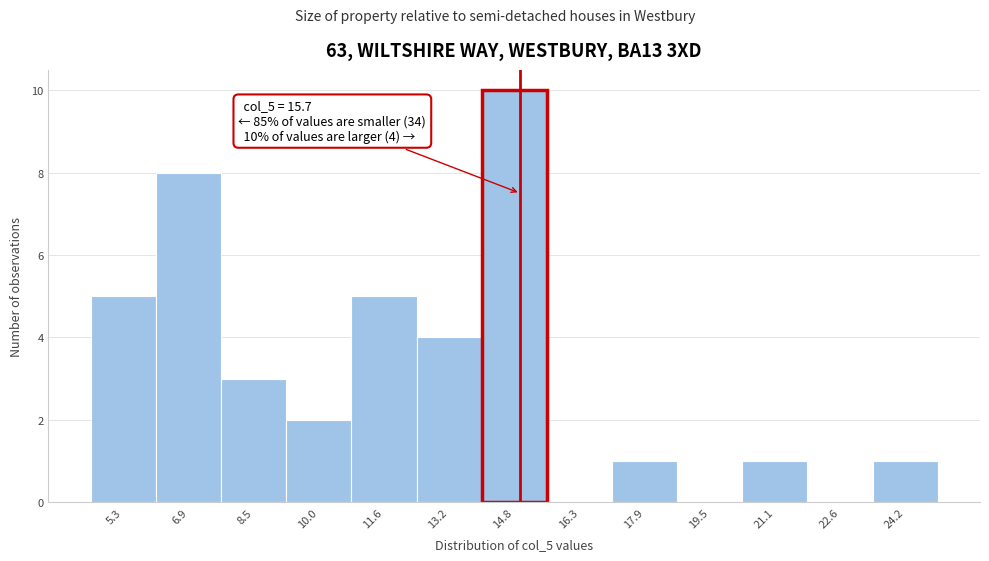

Reading left to right, transcribe all the data shown in this chart.

5.3=5	6.9=8	8.5=3	10.0=2	11.6=5	13.2=4	14.8=10	16.3=0	17.9=1	19.5=0	21.1=1	22.6=0	24.2=1